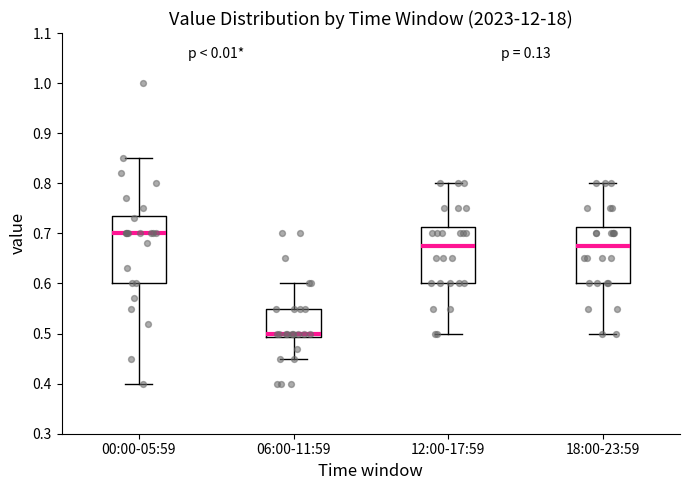

Where is the upper edge of the box for 18:00-23:59 on the y-axis? The values are not printed on the chart, so give them approximately, as read against the axis.

0.71